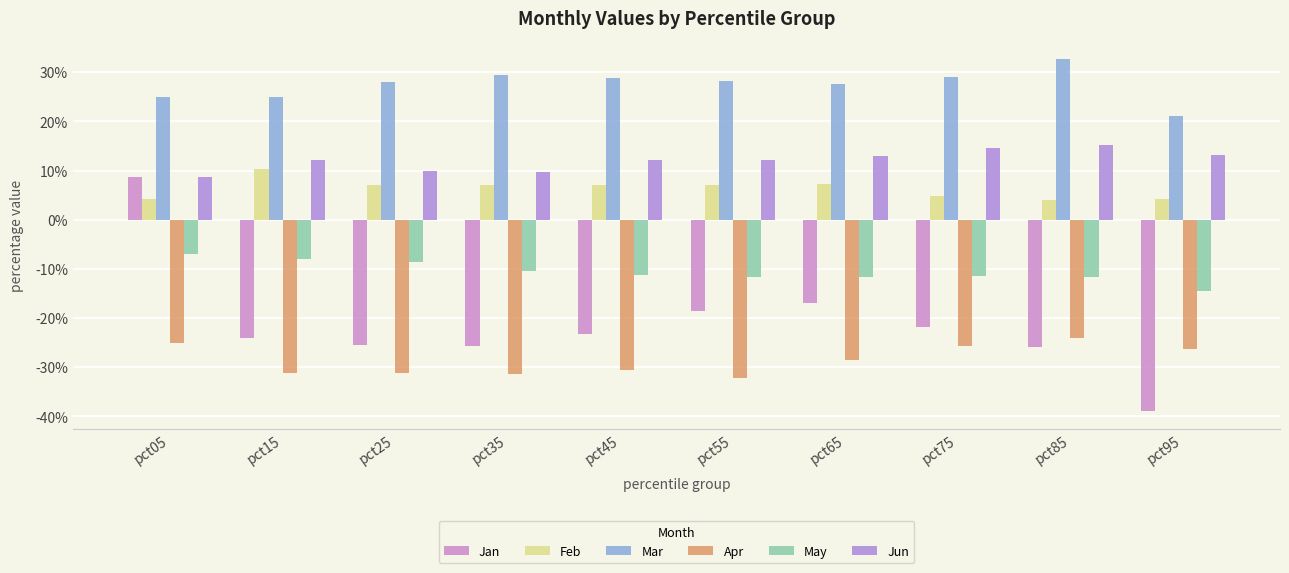

Does the chart contain stacked bars?

No